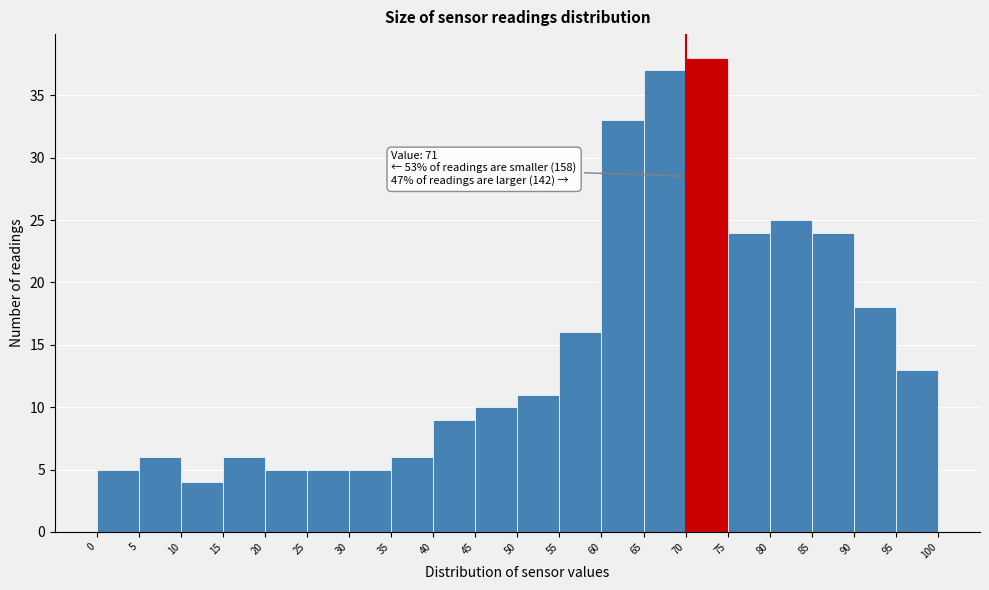

Which range on the x-axis has the tallest bar?

70 to 75